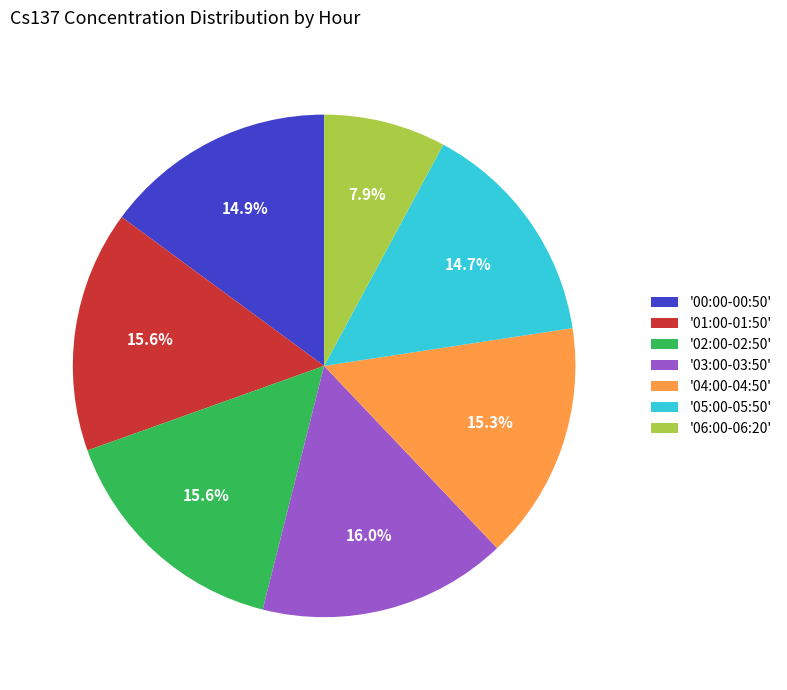

Count the number of slices in the pie.

7